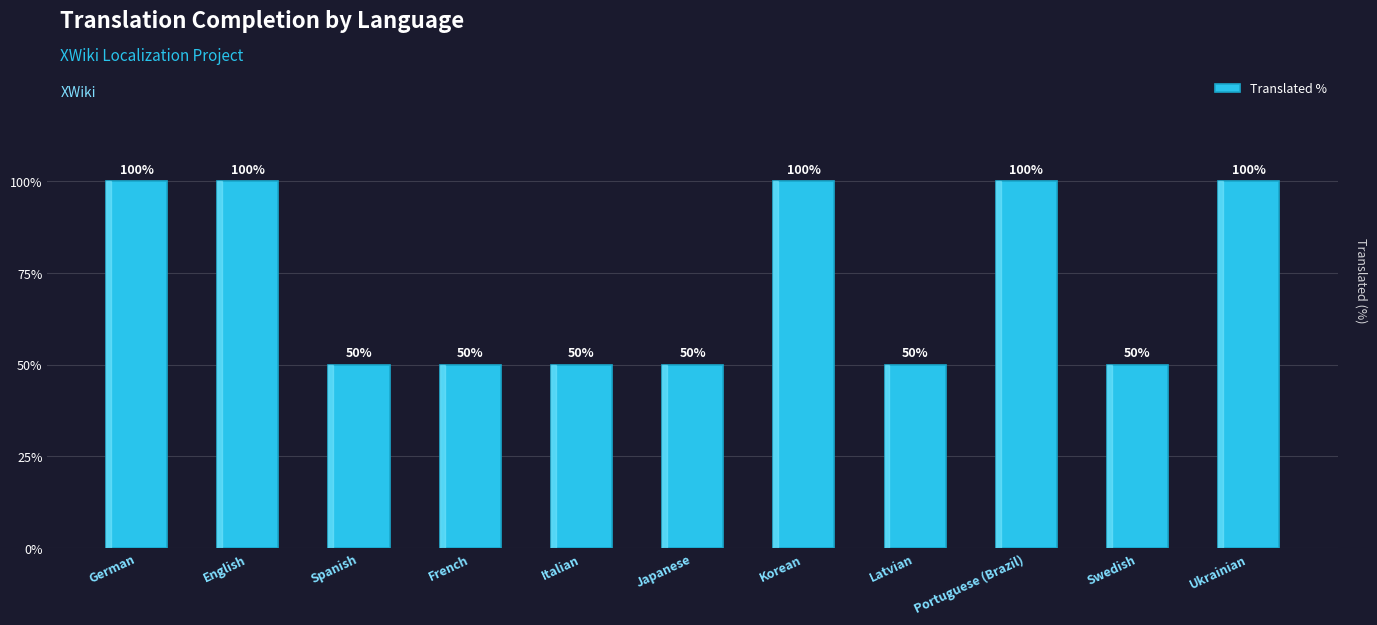

Count the values in the range 50 to 100.

11